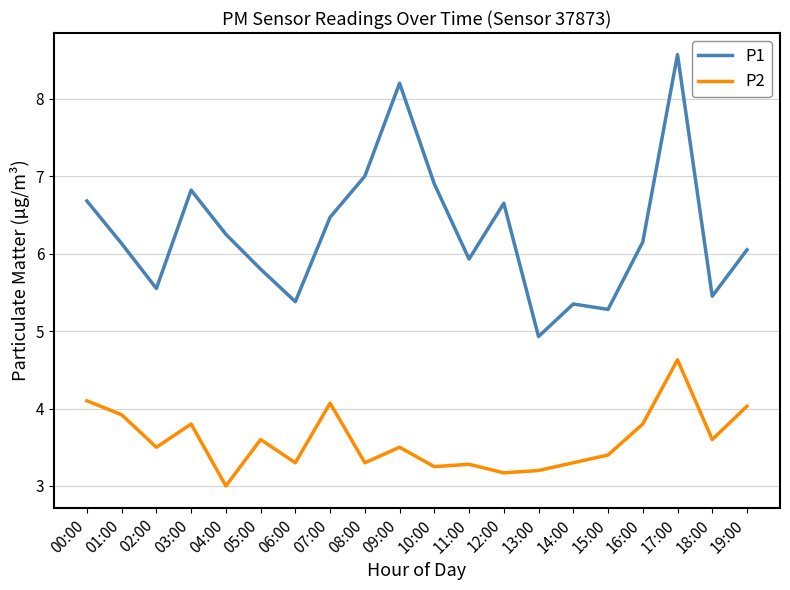

Rank the series at 18:00 from lowest to highest value.

P2, P1